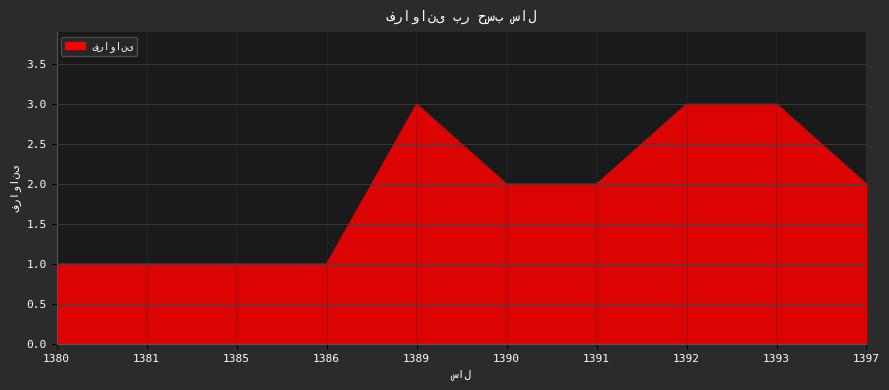

The value at 1381 is 2. True or false?

False